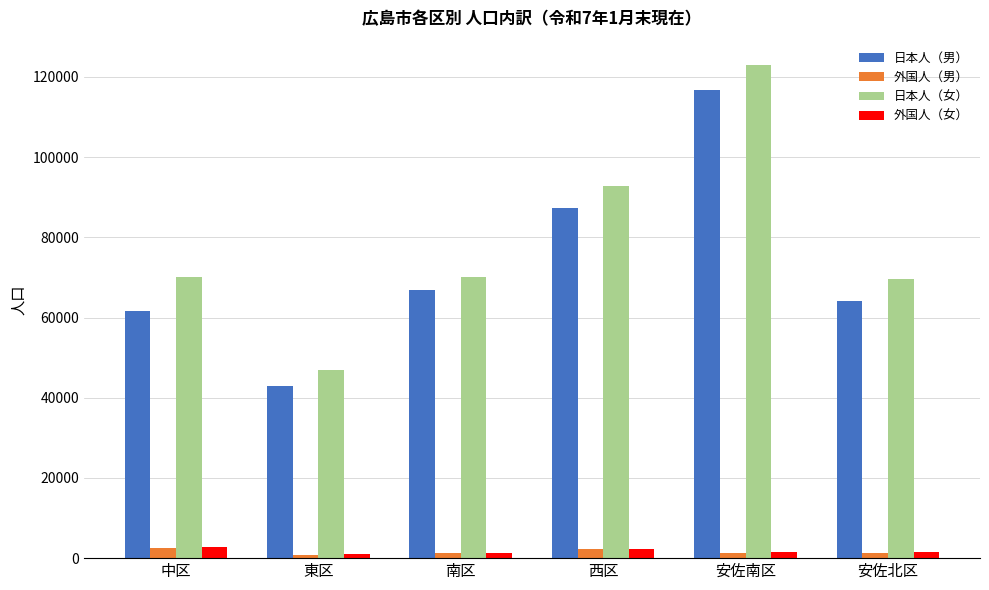

Which category has the lowest value in the 日本人（女） series?

東区